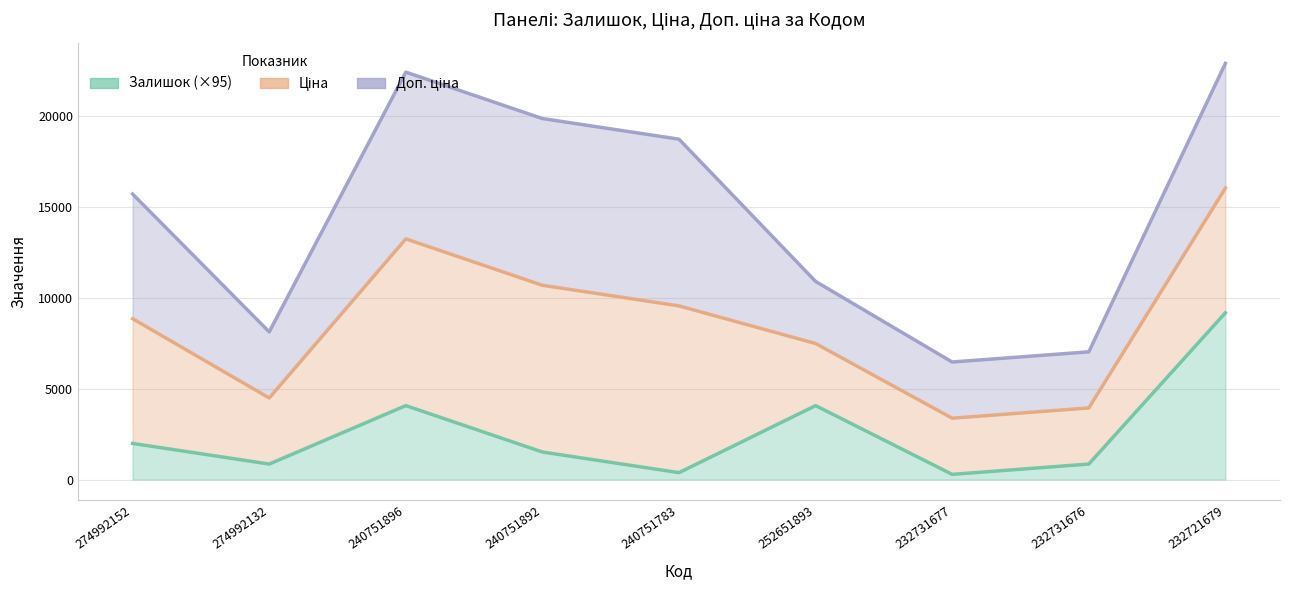

What are all the series names shown in the legend?

Залишок (×95), Ціна, Доп. ціна